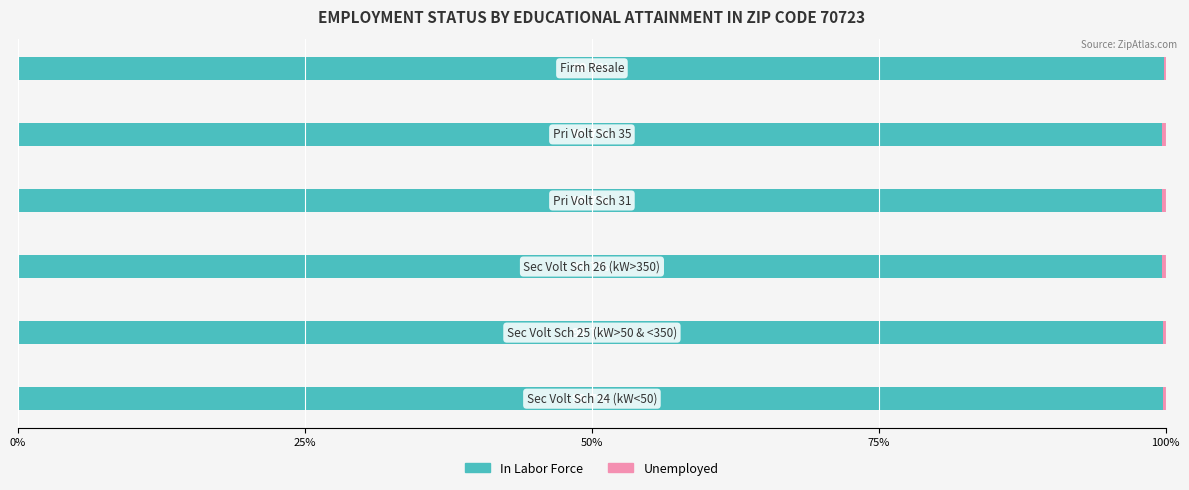

What is the maximum value for In Labor Force?

99.9